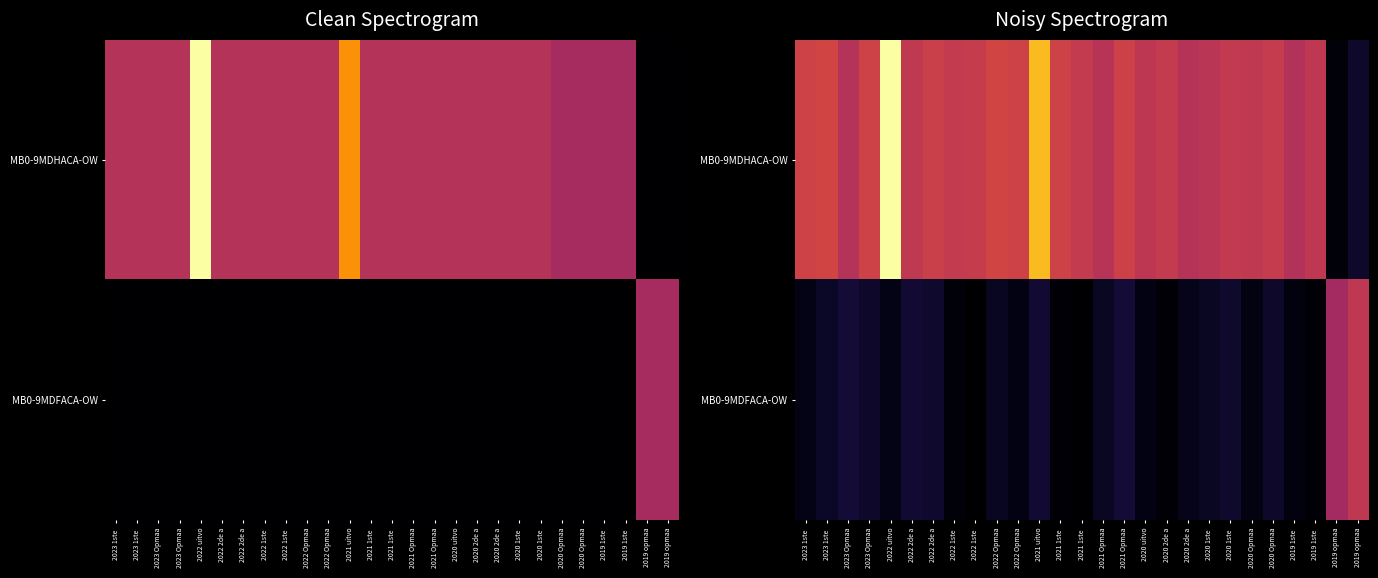

Where is MB0-9MDHACA-OW nearest to the value 14?

2019 1ste